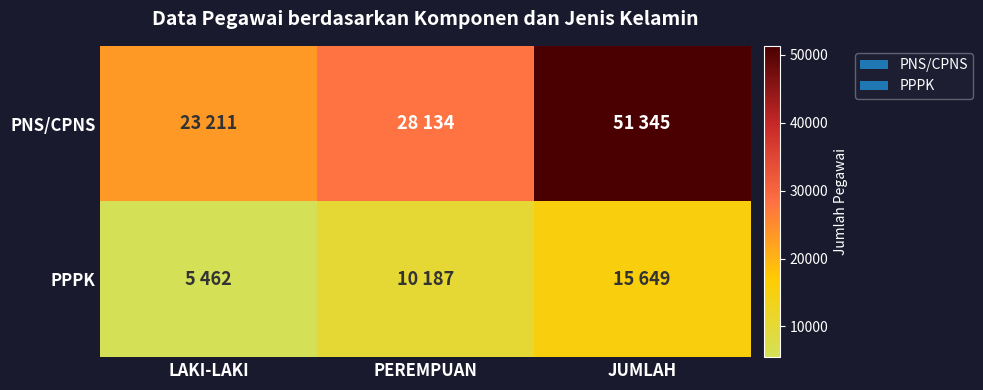

Reading left to right, extract all data points from this chart.

PNS/CPNS: LAKI-LAKI=23211	PEREMPUAN=28134	JUMLAH=51345
PPPK: LAKI-LAKI=5462	PEREMPUAN=10187	JUMLAH=15649